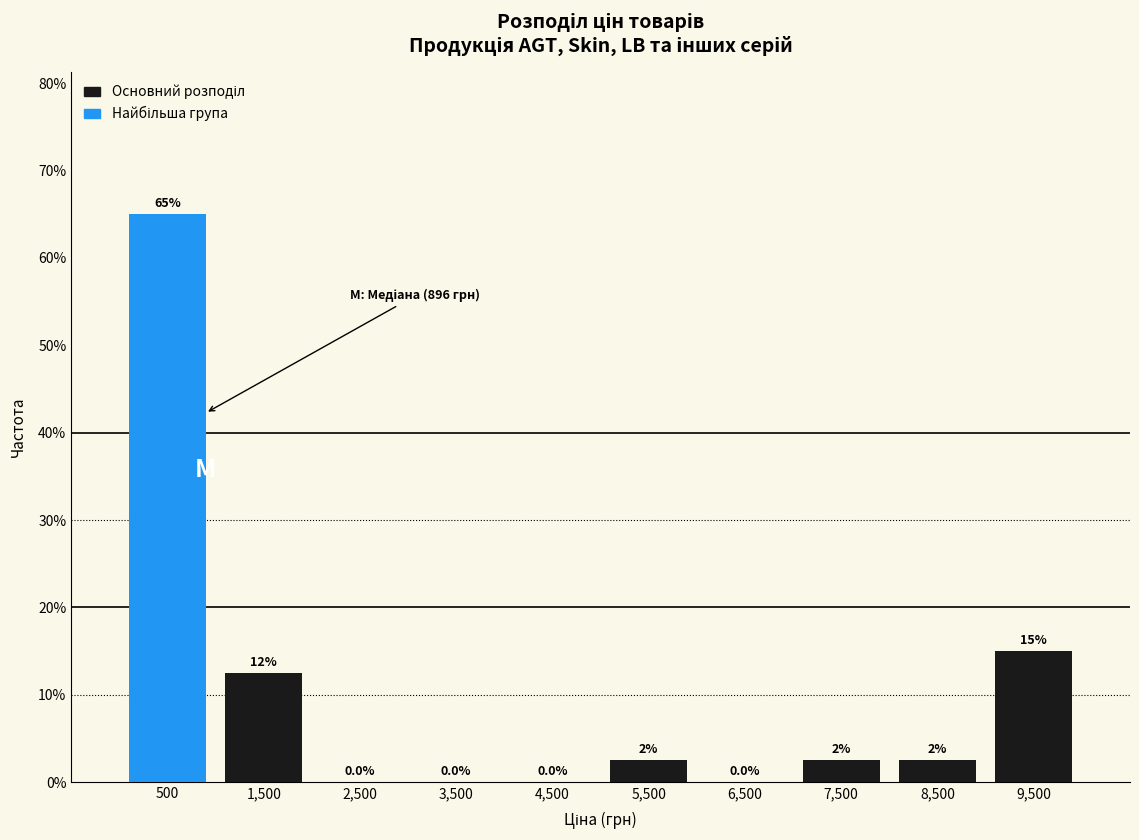

Over which range of the x-axis is the bar tallest?

0 to 1000